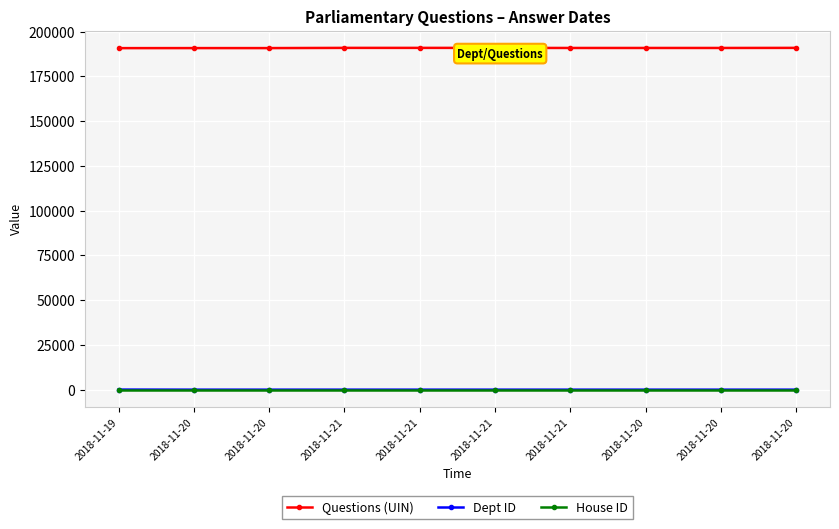

How many lines are shown in the chart?

3